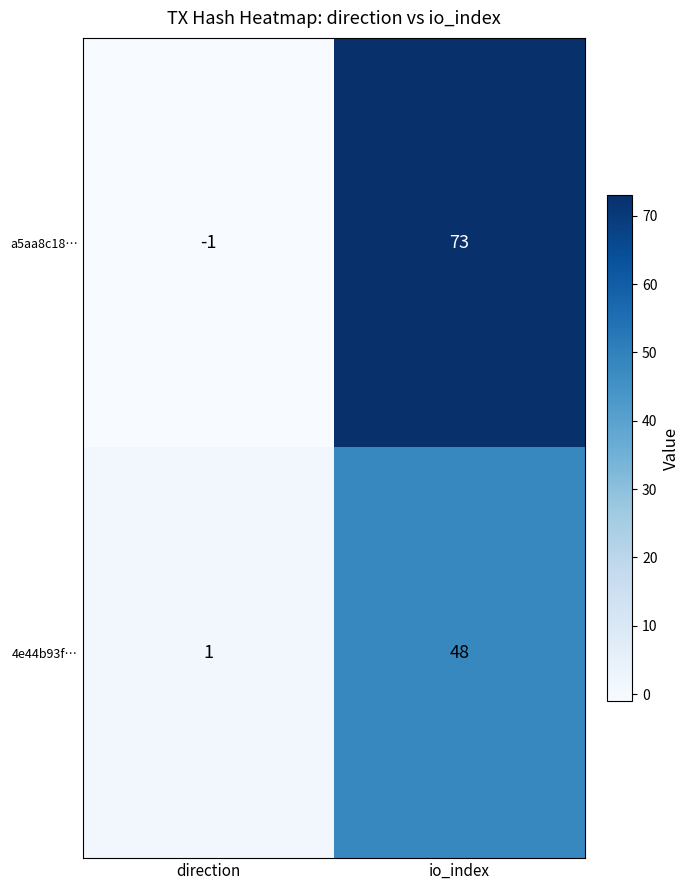

Read the a5aa8c18… value at io_index.

73